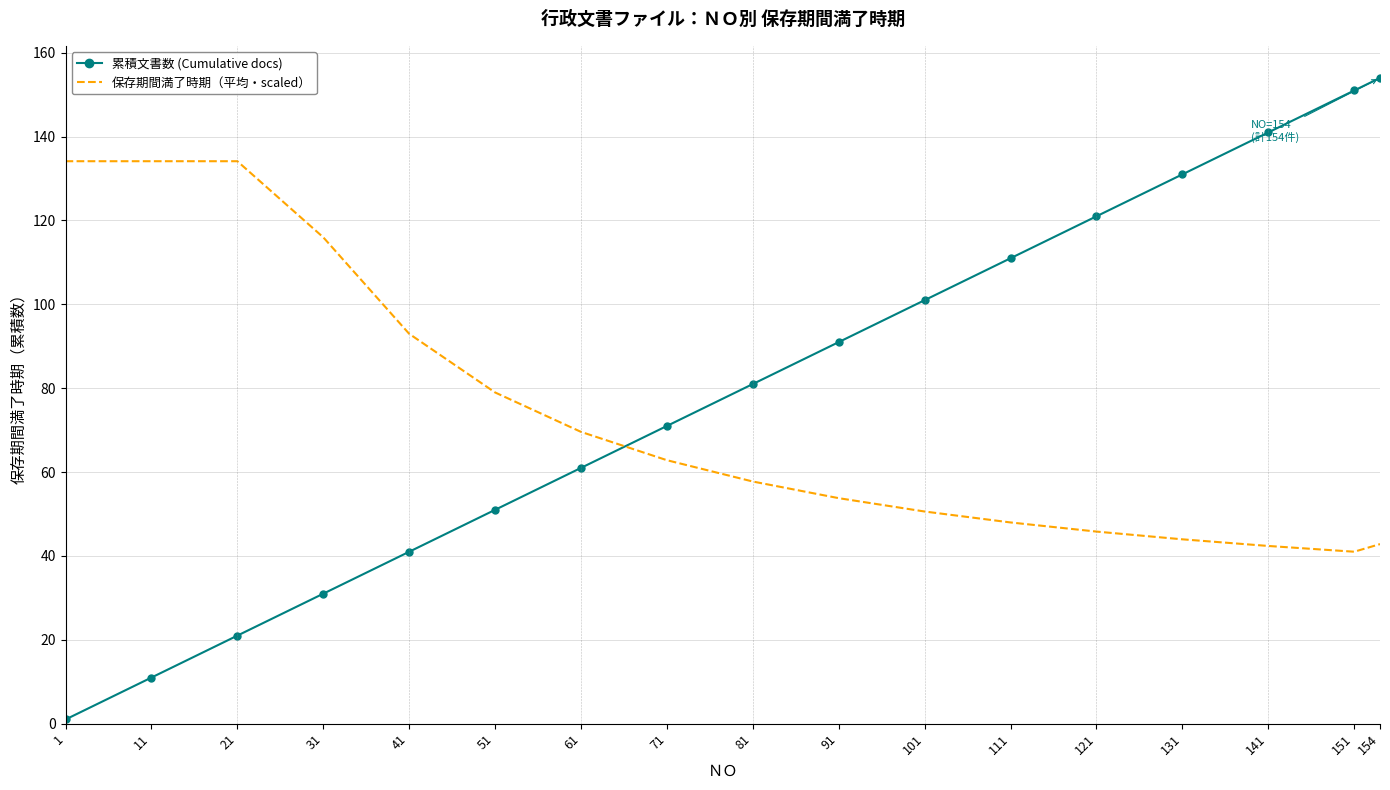

List the series in order of their peak value, lowest first.

保存期間満了時期（平均・scaled）, 累積文書数 (Cumulative docs)